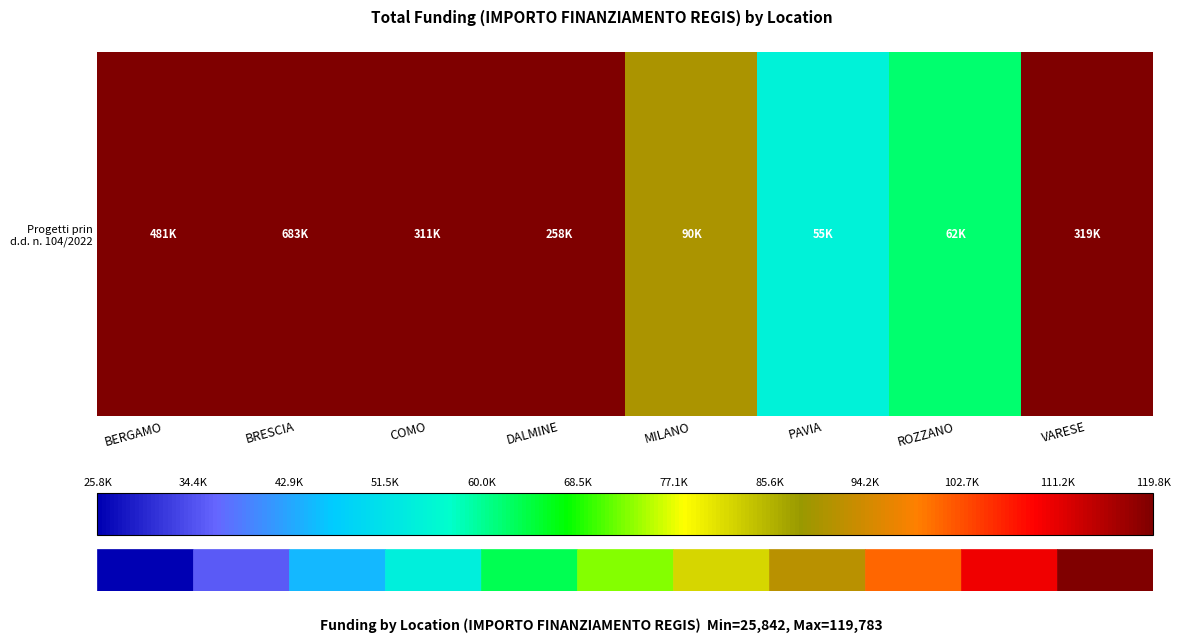

Is it true that the value at BERGAMO is 480788.9?

True